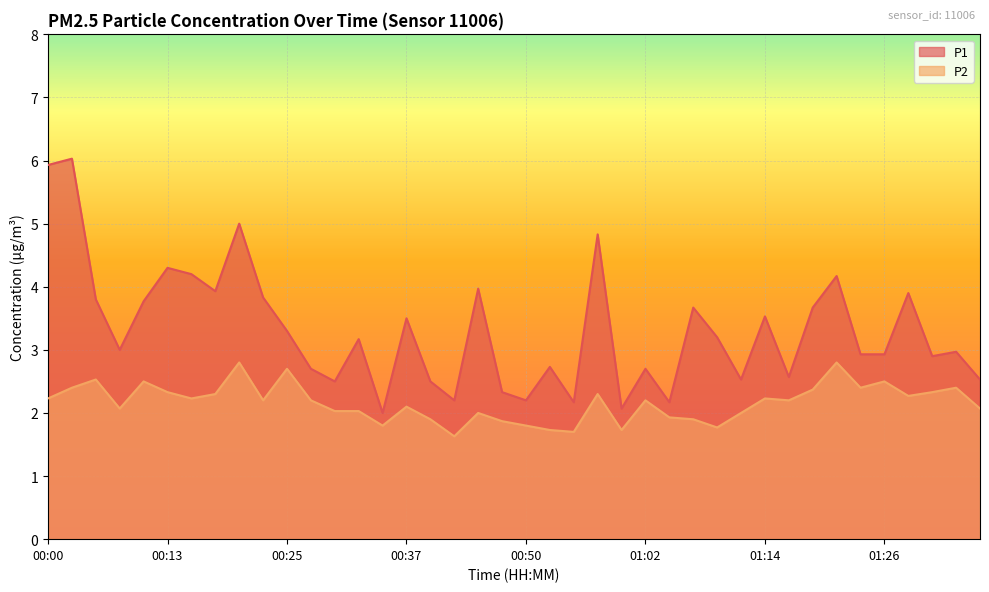

How many lines are shown in the chart?

2